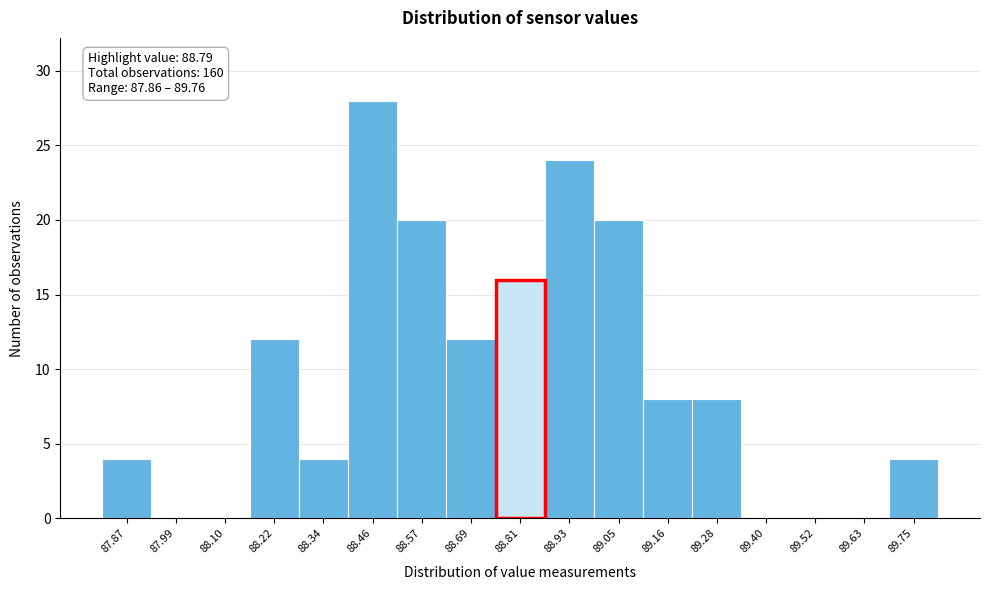

Which range on the x-axis has the tallest bar?

88.40 to 88.52